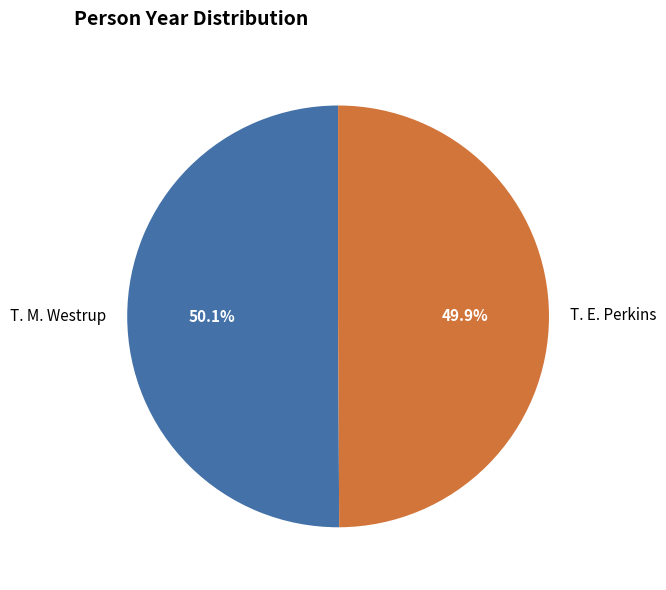

What is the ratio of the value at T. E. Perkins to the value at T. M. Westrup?

1.0